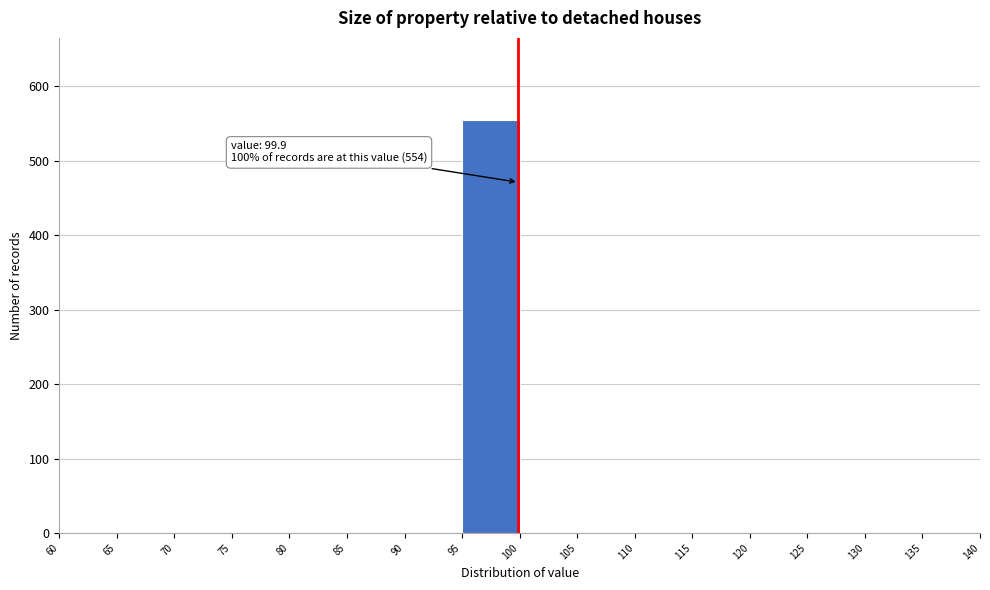

Which range on the x-axis has the tallest bar?

95 to 100